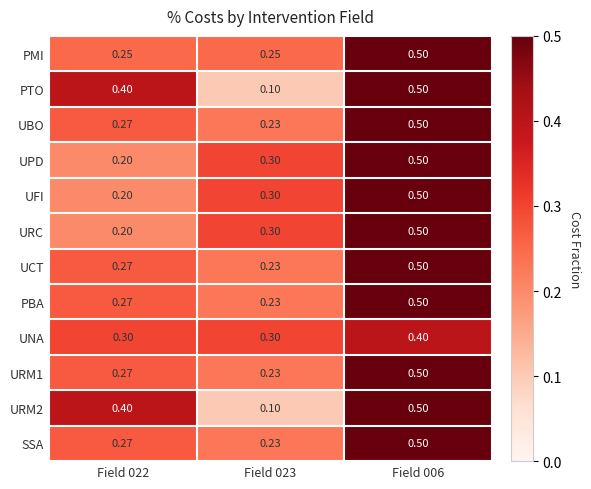

Is the value of PBA at Field 022 greater than the value of PMI at Field 023?

Yes